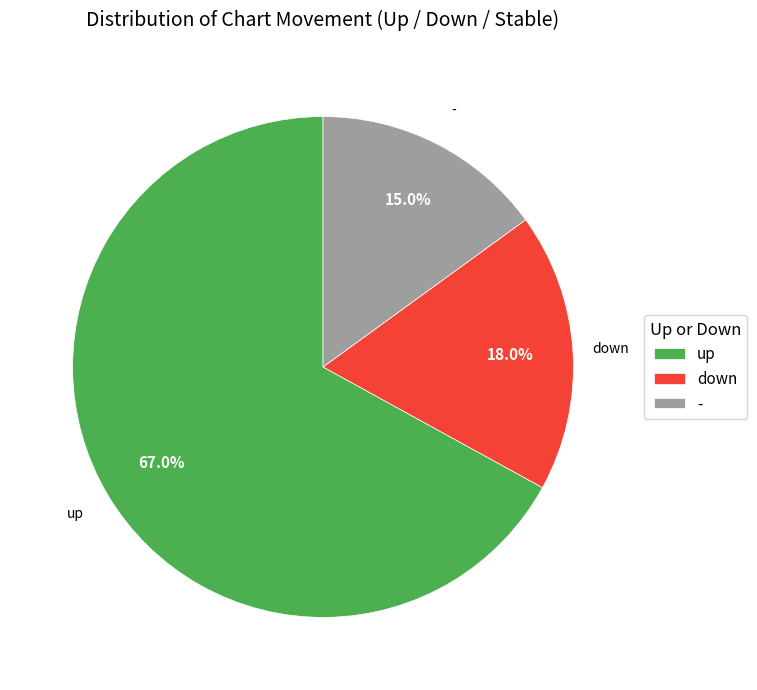

What percentage is the down slice, to the nearest percent?

18%